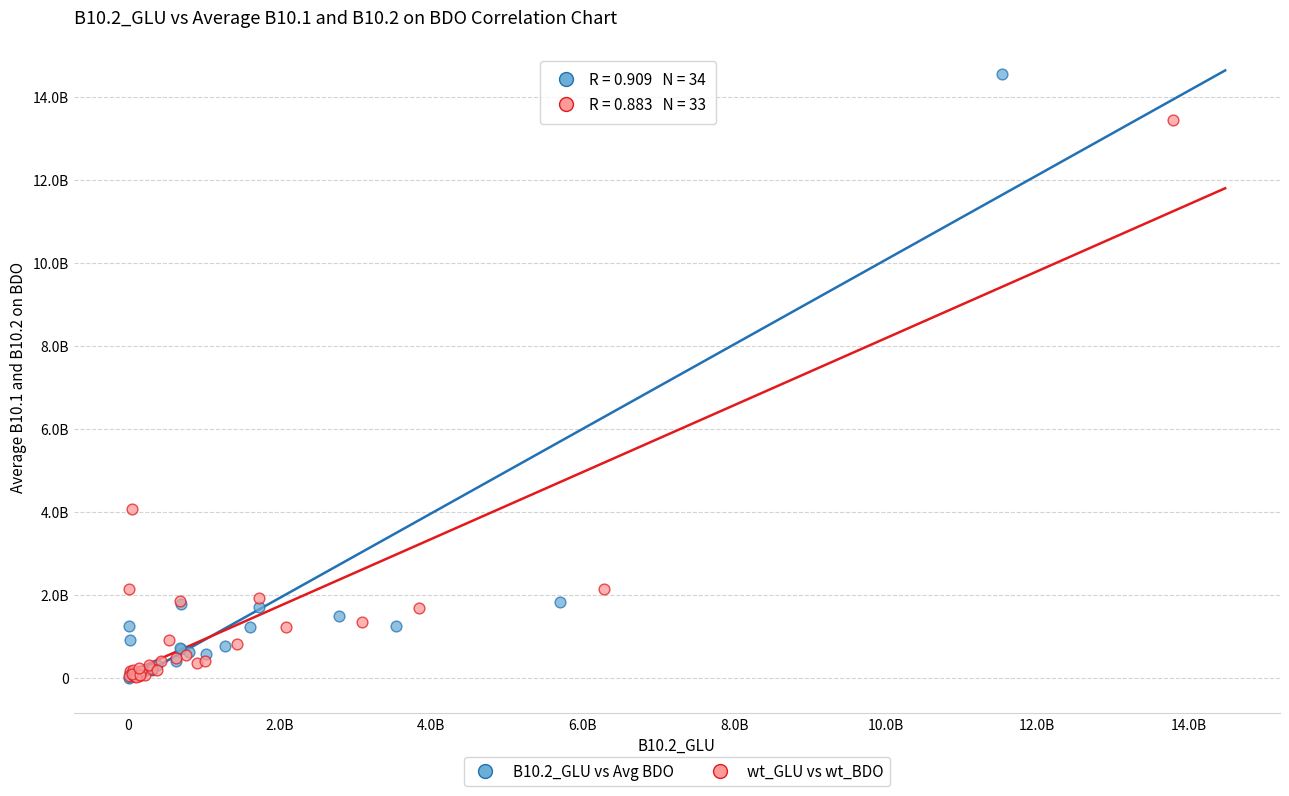

What are all the series names shown in the legend?

B10.2_GLU vs Avg BDO, wt_GLU vs wt_BDO